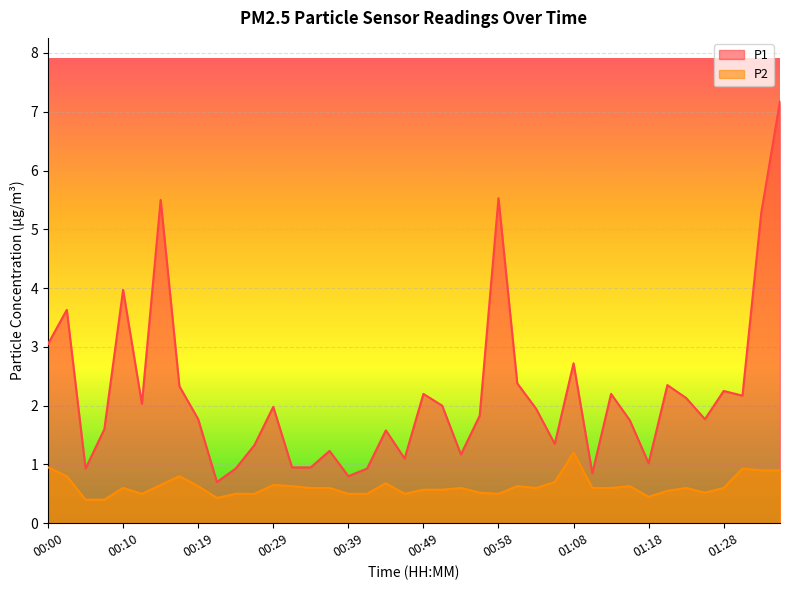

At 00:05, list the series in order from largest to smallest.

P1, P2